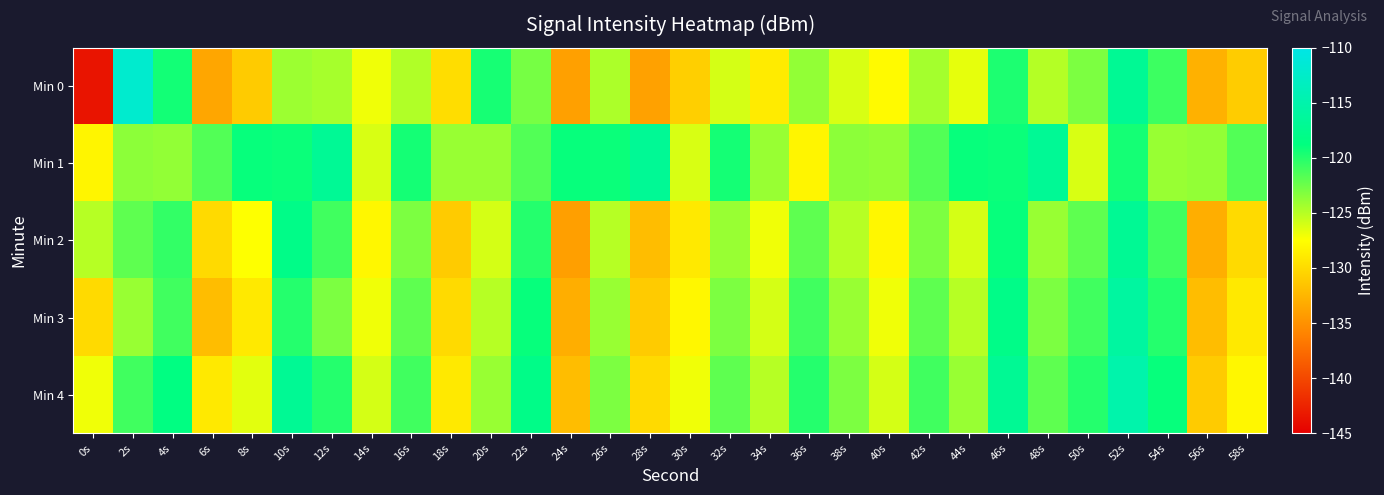

Reading left to right, what are all the values shown in this chart?

Min 0: 0s=-143.5	2s=-112.0	4s=-119.4	6s=-133.5	8s=-131.0	10s=-124.1	12s=-124.5	14s=-127.0	16s=-124.8	18s=-129.8	20s=-119.5	22s=-122.8	24s=-134.0	26s=-124.7	28s=-133.9	30s=-130.7	32s=-126.0	34s=-128.8	36s=-123.8	38s=-126.2	40s=-127.8	42s=-124.4	44s=-126.7	46s=-119.8	48s=-125.0	50s=-123.0	52s=-117.0	54s=-120.8	56s=-132.8	58s=-131.0
Min 1: 0s=-128.1	2s=-123.6	4s=-123.8	6s=-121.6	8s=-119.0	10s=-119.1	12s=-116.9	14s=-126.2	16s=-119.5	18s=-124.0	20s=-124.0	22s=-121.6	24s=-119.0	26s=-119.1	28s=-116.9	30s=-126.2	32s=-119.5	34s=-124.0	36s=-128.1	38s=-123.6	40s=-123.8	42s=-121.6	44s=-119.0	46s=-119.1	48s=-116.9	50s=-126.2	52s=-119.5	54s=-124.0	56s=-123.8	58s=-121.6
Min 2: 0s=-125.0	2s=-122.0	4s=-120.5	6s=-130.0	8s=-127.5	10s=-118.0	12s=-121.0	14s=-128.0	16s=-123.0	18s=-131.0	20s=-126.0	22s=-120.0	24s=-134.0	26s=-125.0	28s=-132.0	30s=-129.0	32s=-124.0	34s=-127.0	36s=-122.0	38s=-125.0	40s=-128.0	42s=-123.0	44s=-126.0	46s=-119.0	48s=-124.0	50s=-122.0	52s=-117.0	54s=-121.0	56s=-133.0	58s=-130.0
Min 3: 0s=-130.0	2s=-124.0	4s=-121.0	6s=-132.0	8s=-129.0	10s=-120.0	12s=-123.0	14s=-127.0	16s=-122.0	18s=-130.0	20s=-125.0	22s=-119.0	24s=-133.0	26s=-124.0	28s=-131.0	30s=-128.0	32s=-123.0	34s=-126.0	36s=-121.0	38s=-124.0	40s=-127.0	42s=-122.0	44s=-125.0	46s=-118.0	48s=-123.0	50s=-121.0	52s=-116.0	54s=-120.0	56s=-132.0	58s=-129.0
Min 4: 0s=-127.0	2s=-121.0	4s=-118.5	6s=-129.0	8s=-126.5	10s=-117.0	12s=-120.0	14s=-126.0	16s=-121.0	18s=-129.0	20s=-124.0	22s=-118.0	24s=-132.0	26s=-123.0	28s=-130.0	30s=-127.0	32s=-122.0	34s=-125.0	36s=-120.0	38s=-123.0	40s=-126.0	42s=-121.0	44s=-124.0	46s=-117.0	48s=-122.0	50s=-120.0	52s=-115.0	54s=-119.0	56s=-131.0	58s=-128.0